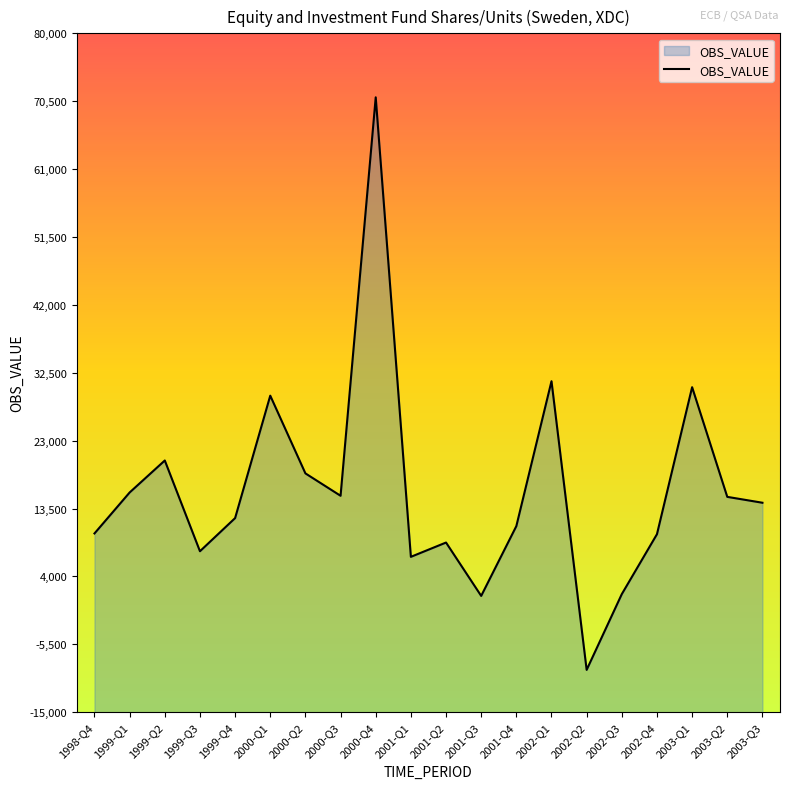

Read the value at 1999-Q2, to the nearest 50.

20200